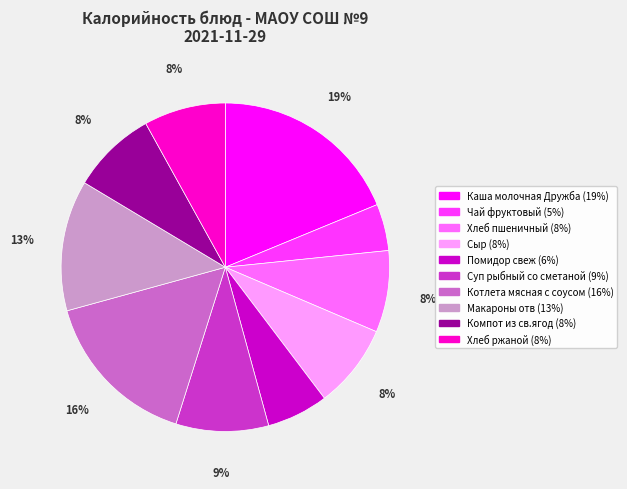

The Хлеб пшеничный slice represents 8% of the pie. True or false?

True